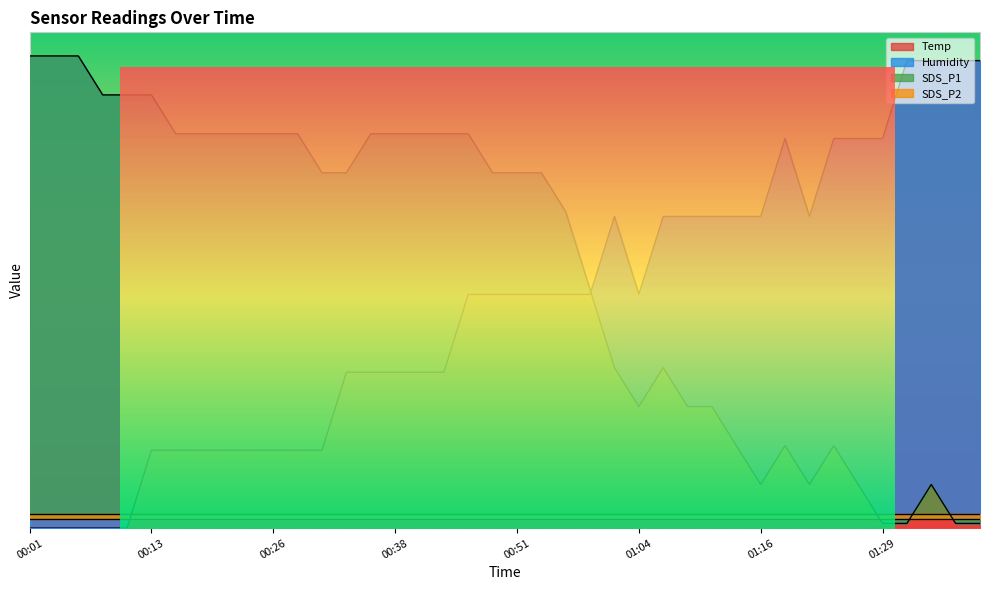

Reading left to right, transcribe all the data shown in this chart.

Temp: 0.0	0.0	0.0	0.0	0.0	8.3	8.3	8.3	8.3	8.3	8.3	8.3	8.3	16.7	16.7	16.7	16.7	16.7	25.0	25.0	25.0	25.0	25.0	25.0	33.3	25.0	33.3	33.3	33.3	33.3	33.3	41.7	33.3	41.7	41.7	41.7	50.0	50.0	50.0	50.0
Humidity: 50.5	50.5	50.5	46.3	46.3	46.3	42.2	42.2	42.2	42.2	42.2	42.2	38.0	38.0	42.2	42.2	42.2	42.2	42.2	38.0	38.0	38.0	33.8	25.5	17.2	13.0	17.2	13.0	13.0	8.8	4.7	8.8	4.7	8.8	4.7	0.5	0.5	4.7	0.5	0.5